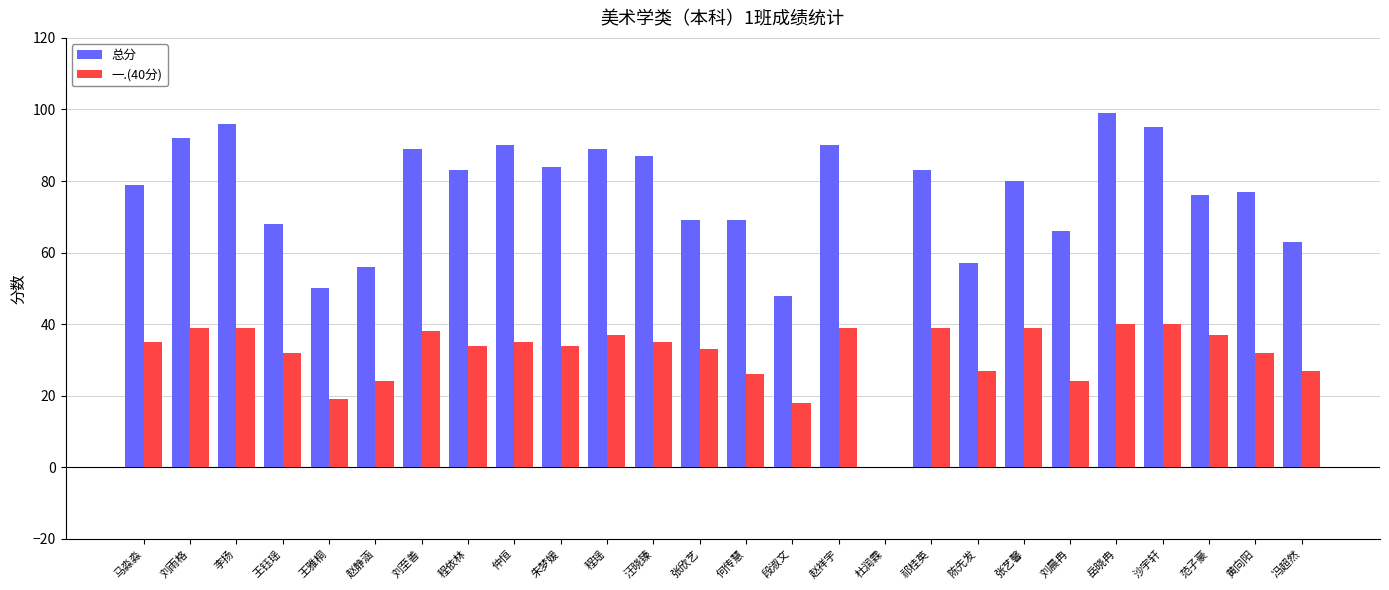

Which series has the largest total across all categories?

总分